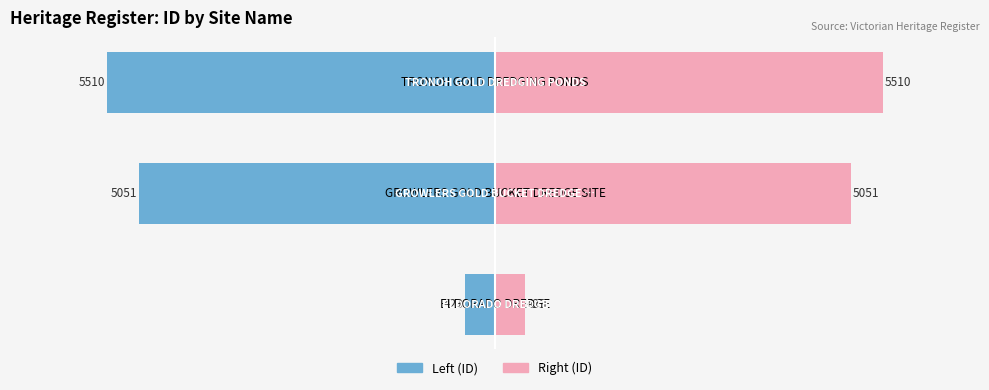

Does the chart contain any negative values?

Yes